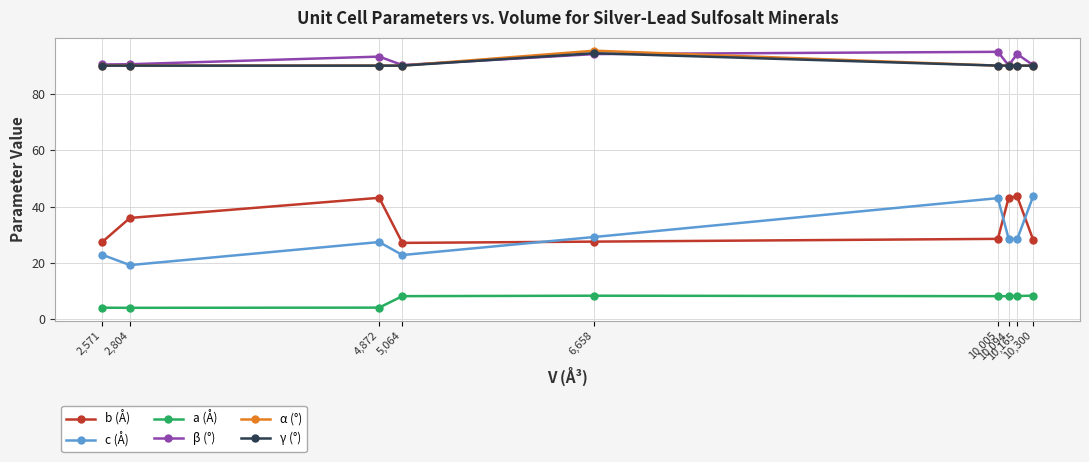

True or false: b (Å) and c (Å) cross at least once.

True